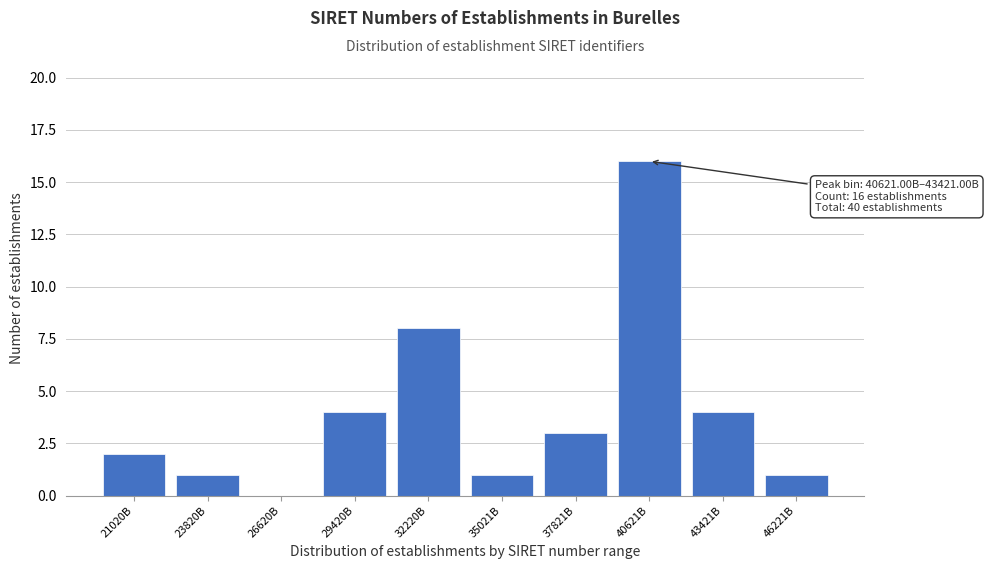

Reading right to left, transcribe all the data shown in this chart.

46221B=1	43421B=4	40621B=16	37821B=3	35021B=1	32220B=8	29420B=4	26620B=0	23820B=1	21020B=2